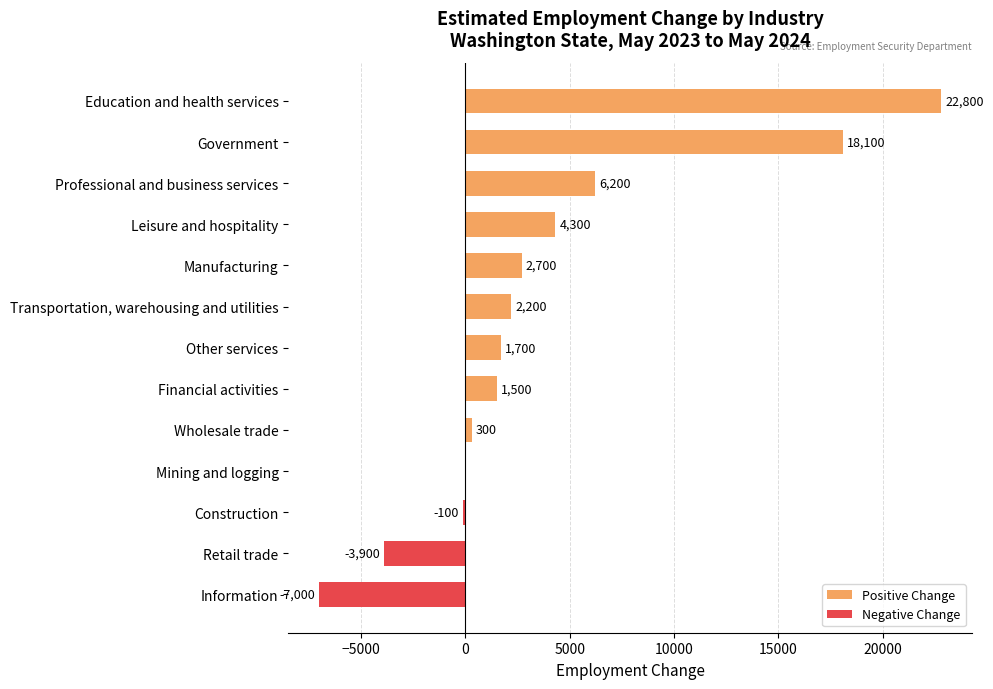

What is the sum of all Positive Change values?

59800